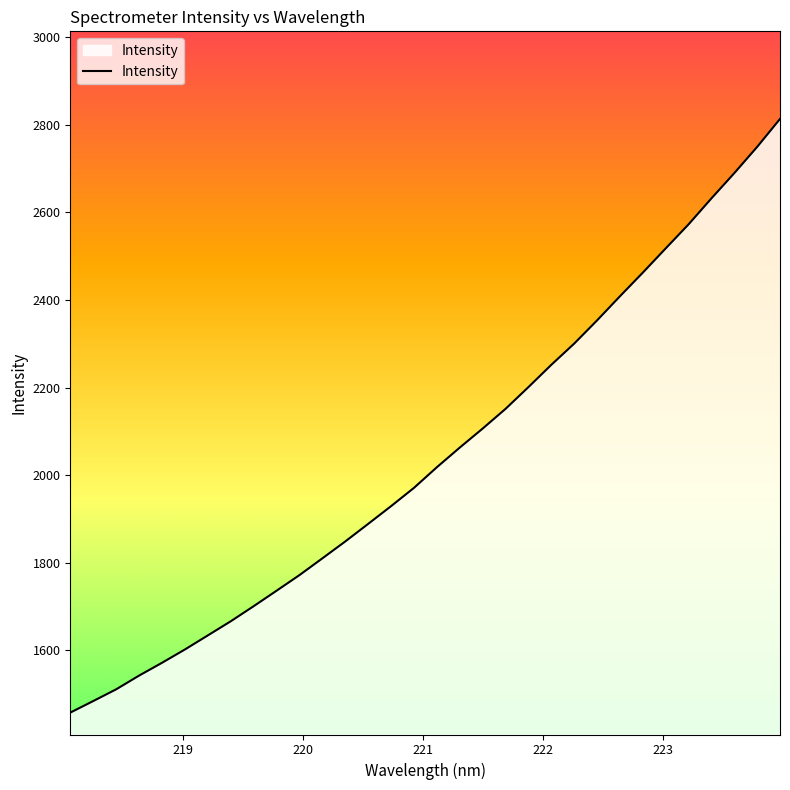

What is the difference between the maximum and minimum values?

1355.6